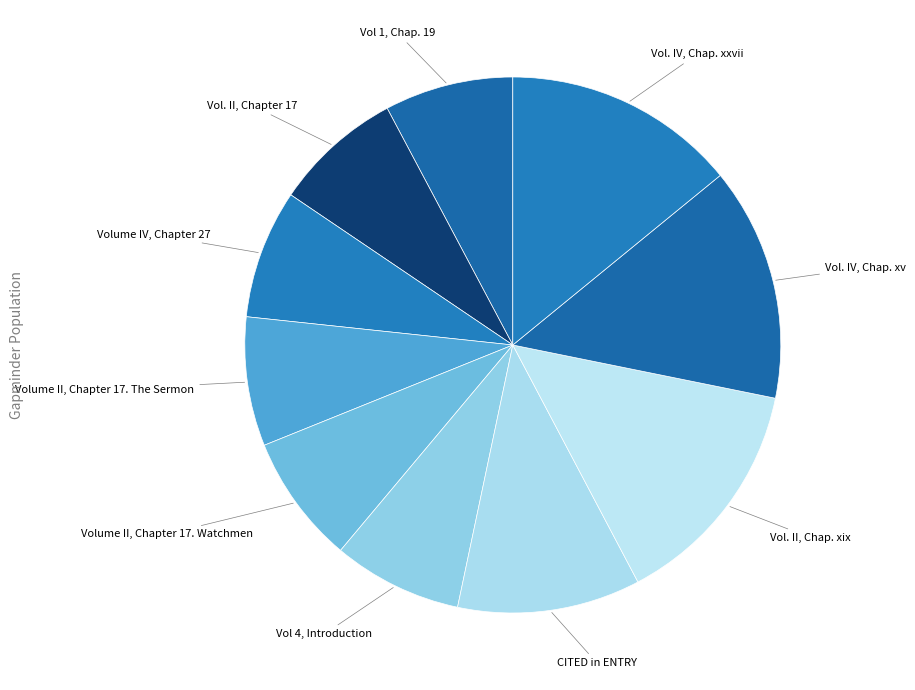

Count the number of slices in the pie.

10